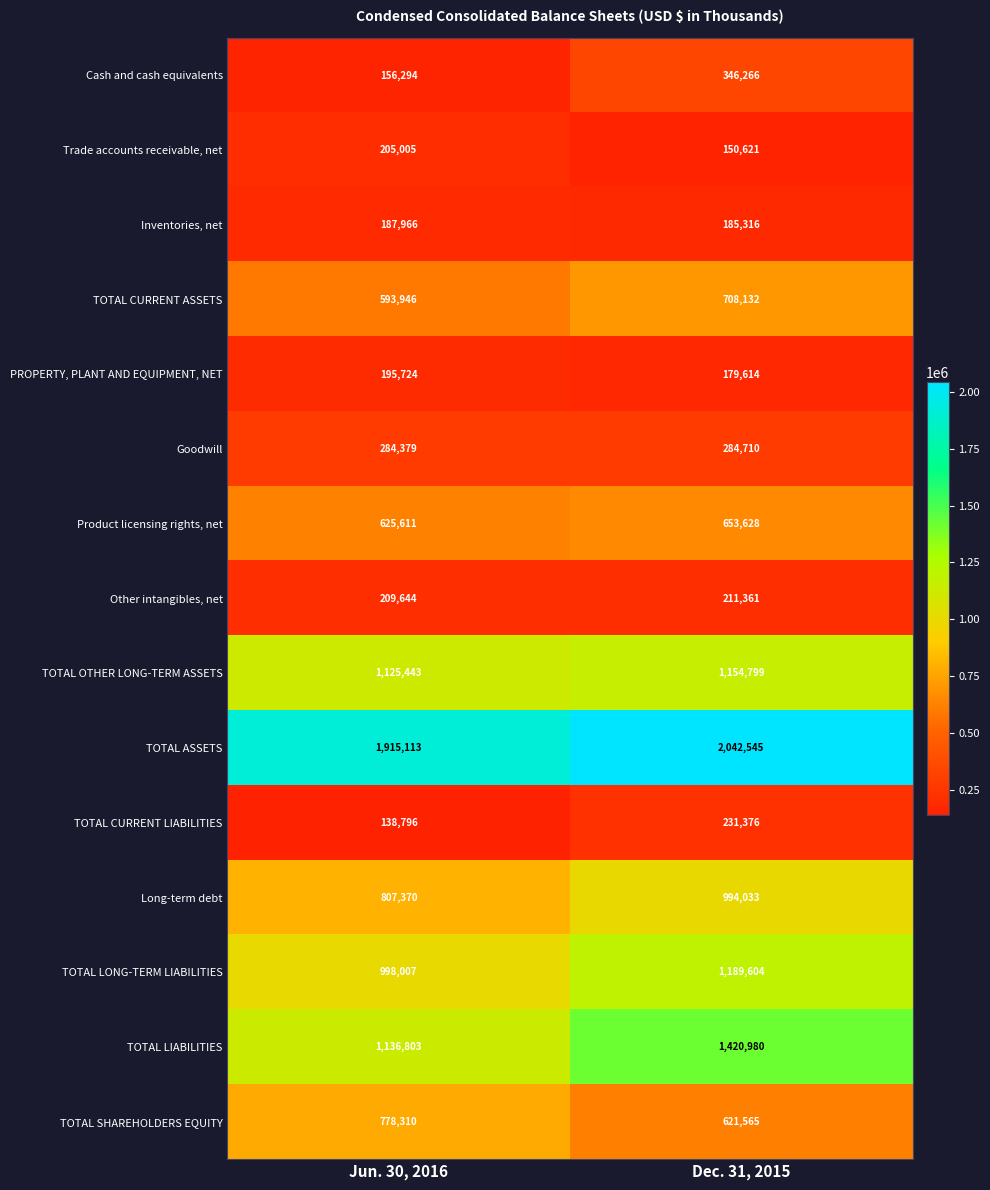

Between Jun. 30, 2016 and Dec. 31, 2015, which series saw the biggest shift?

TOTAL LIABILITIES